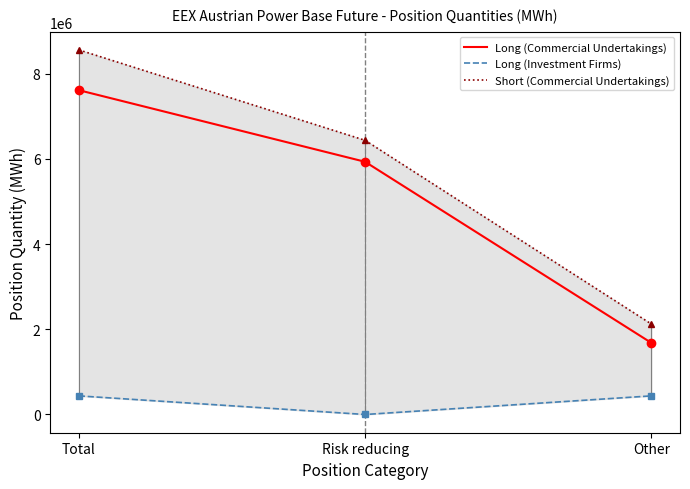

What is the difference between the Long (Investment Firms) values at Risk reducing and Total?

437028